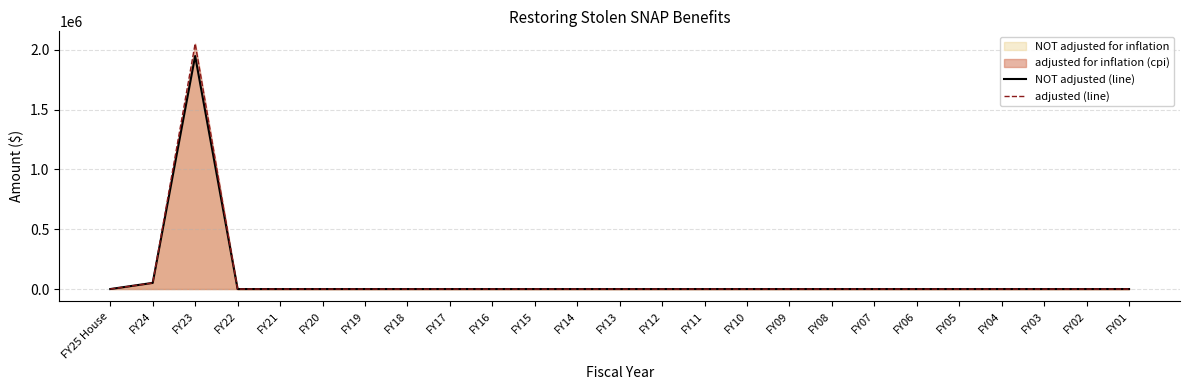

True or false: adjusted (line) has more than 0 interior local peaks.

True